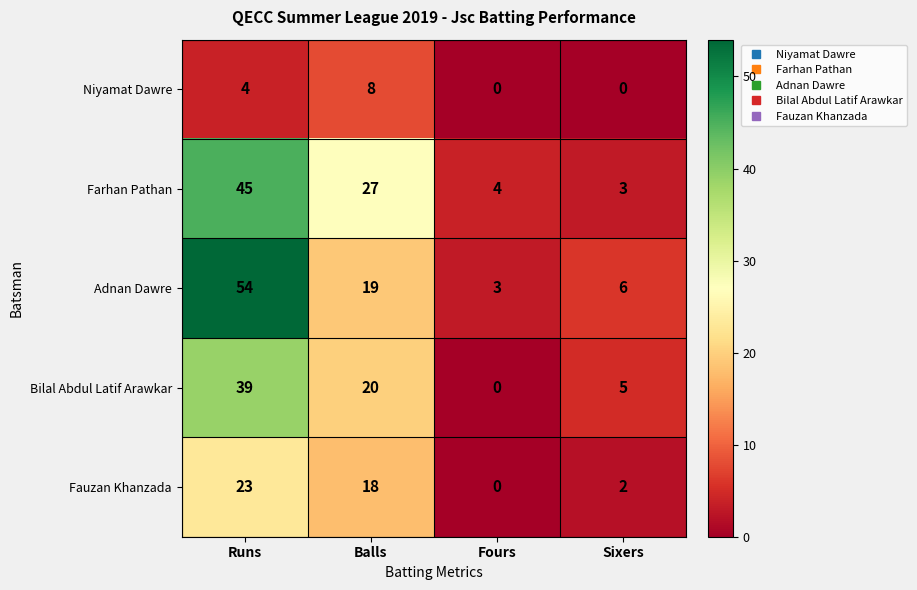

Which series has the largest total across all categories?

Adnan Dawre